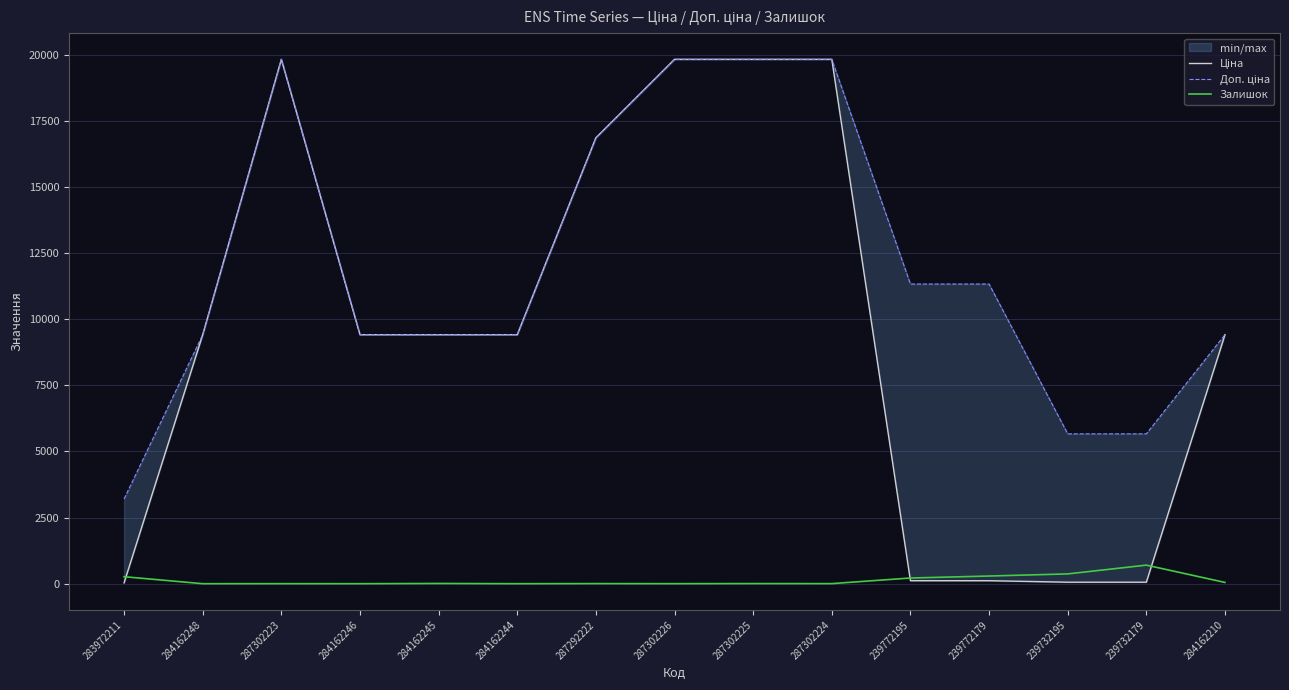

True or false: Доп. ціна has a value of 9416.9 at 284162248.

True